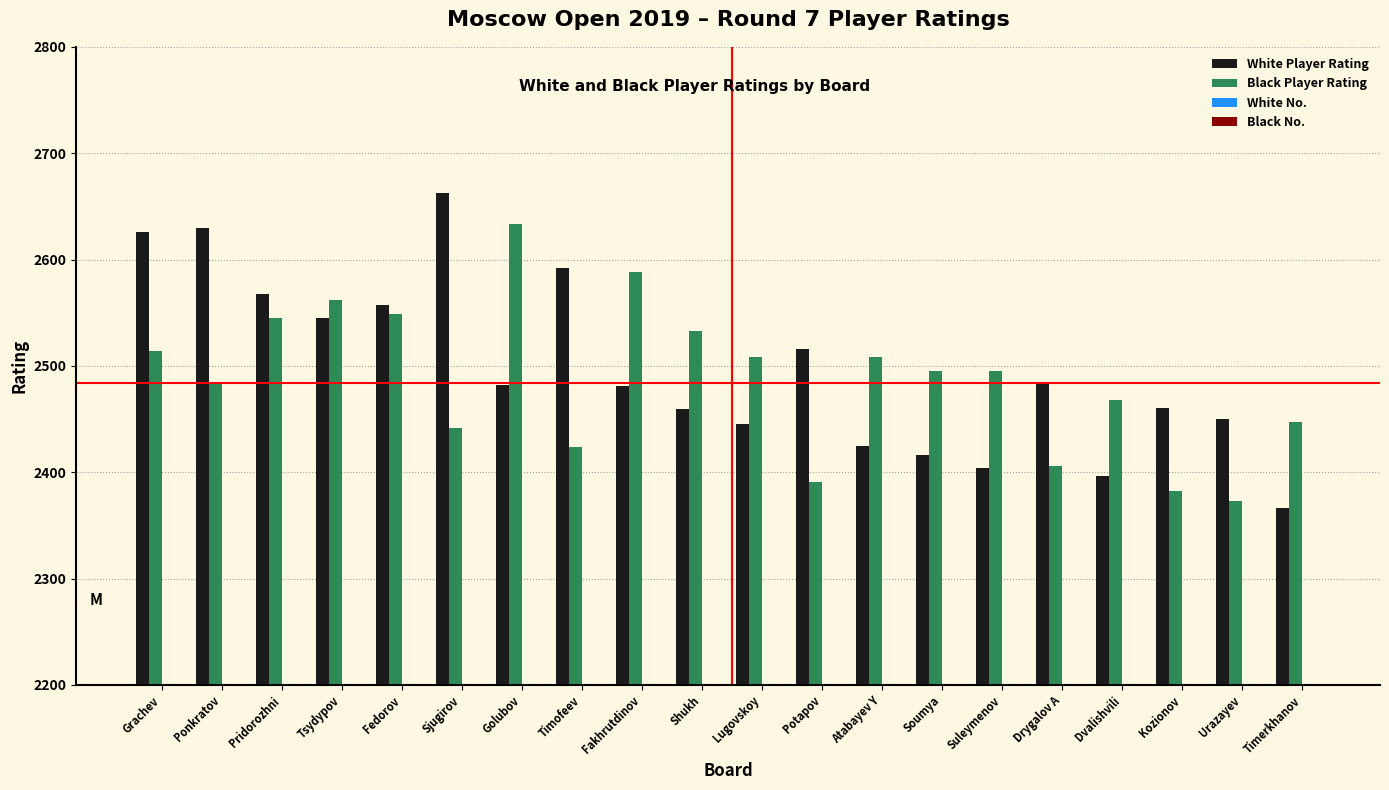

Between Sjugirov and Kozionov, which series saw the biggest shift?

White Player Rating